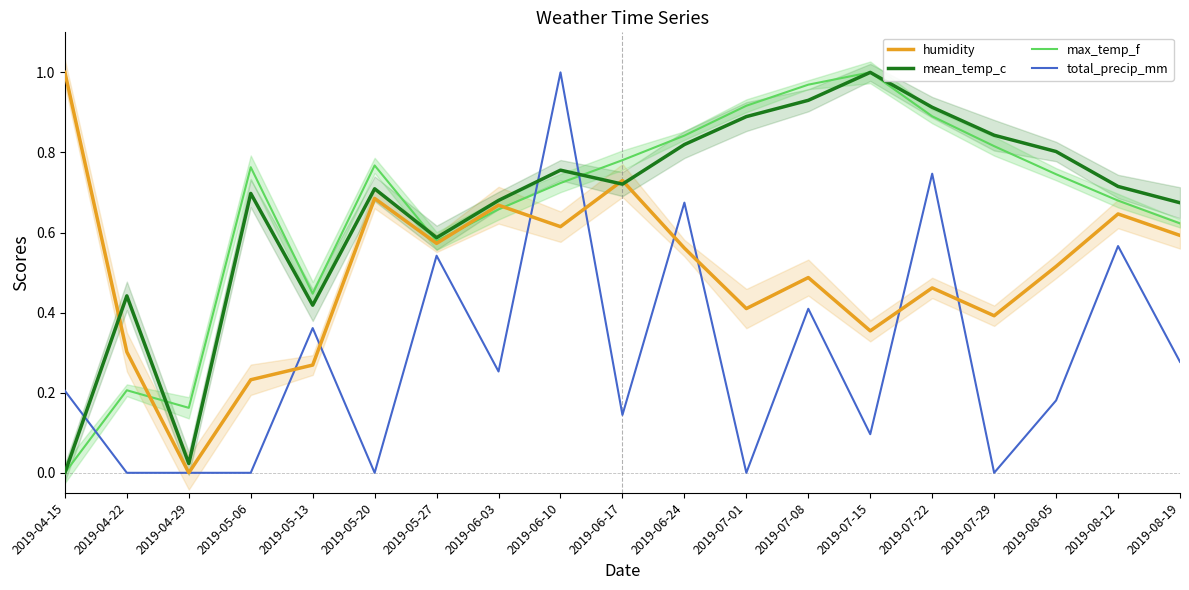

What is the label of the 19th point from the left?

2019-08-19